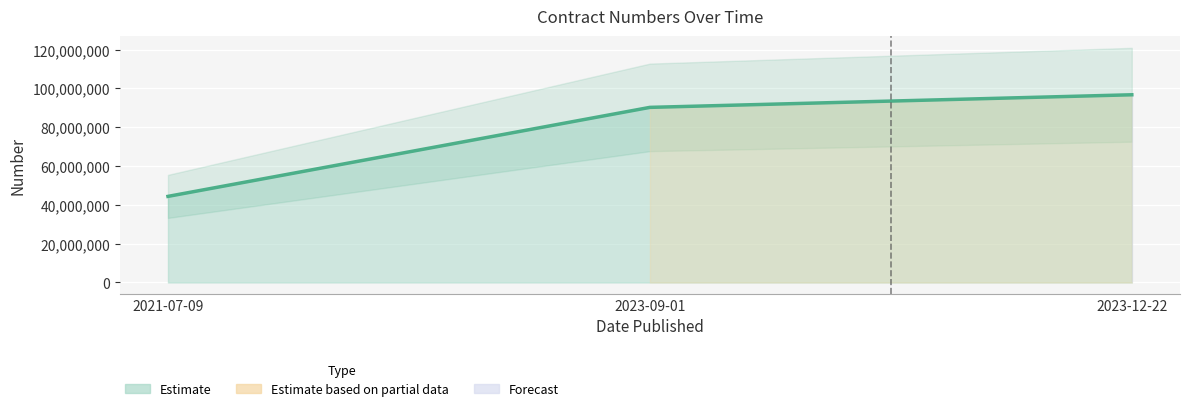

What is the average value?

77118132